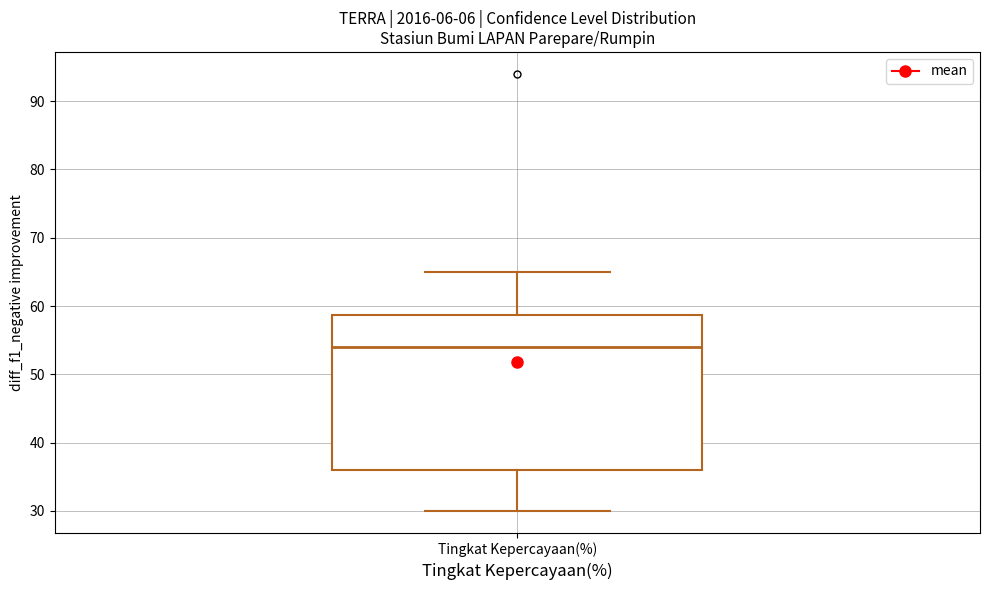

Transcribe this box plot: give where the median line is, the range the box spans, and where the two whiskers end, as read against the y-axis. The values are not printed on the chart, so give them approximately, as read against the axis.

median 54, box 36 to 59, whiskers 30 to 65